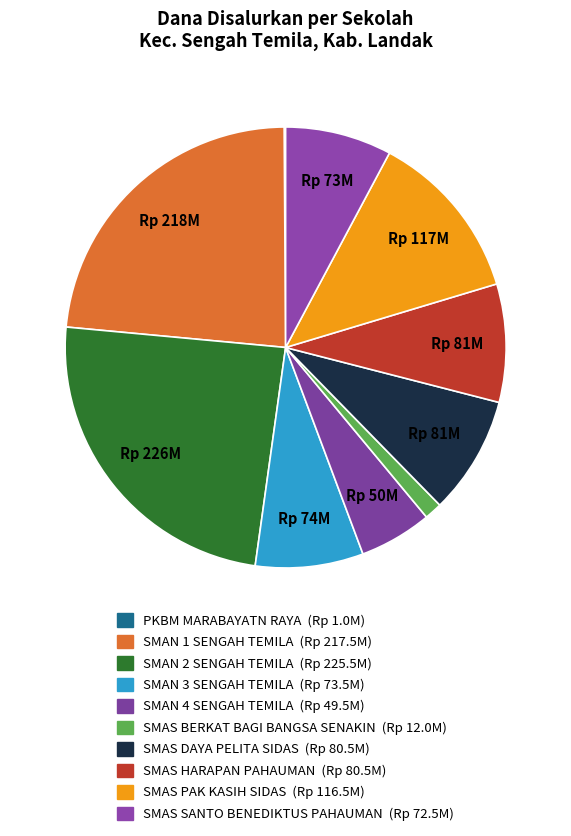

Combined, do SMAN 2 SENGAH TEMILA and SMAS SANTO BENEDIKTUS PAHAUMAN account for over 50%?

No